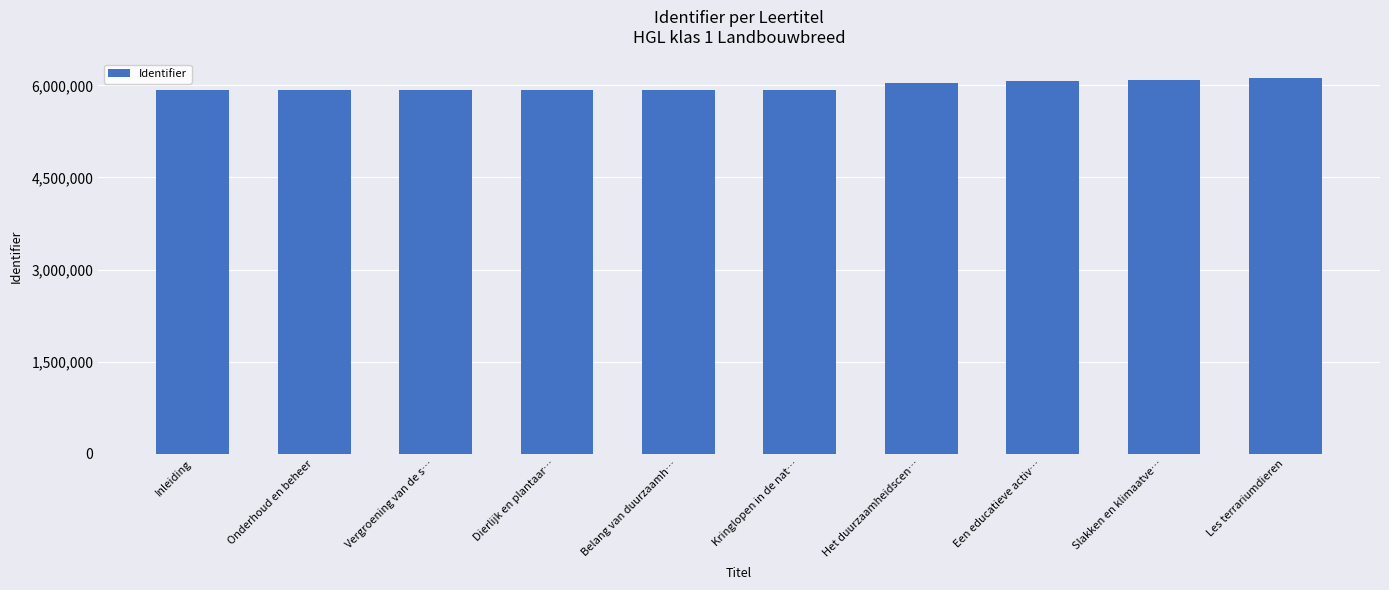

The chart shows a value of 2634853 at Belang van duurzaamh…. True or false?

False